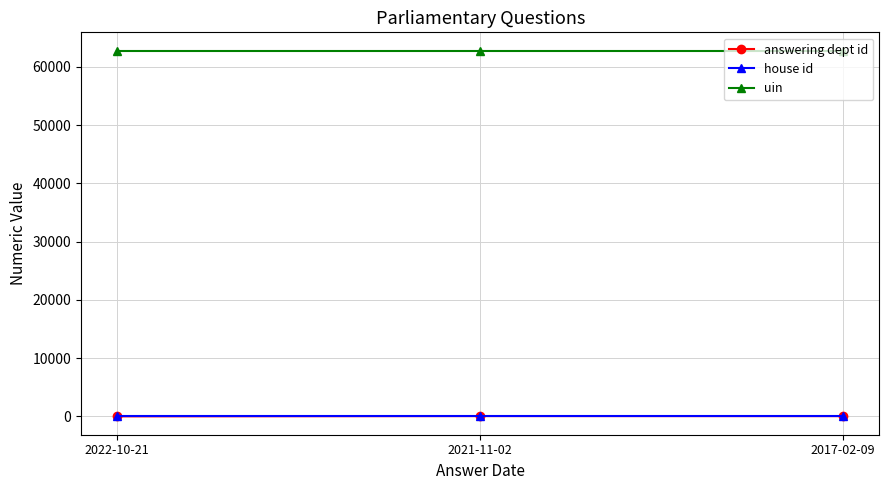

What is the lowest value of the uin series?

62786